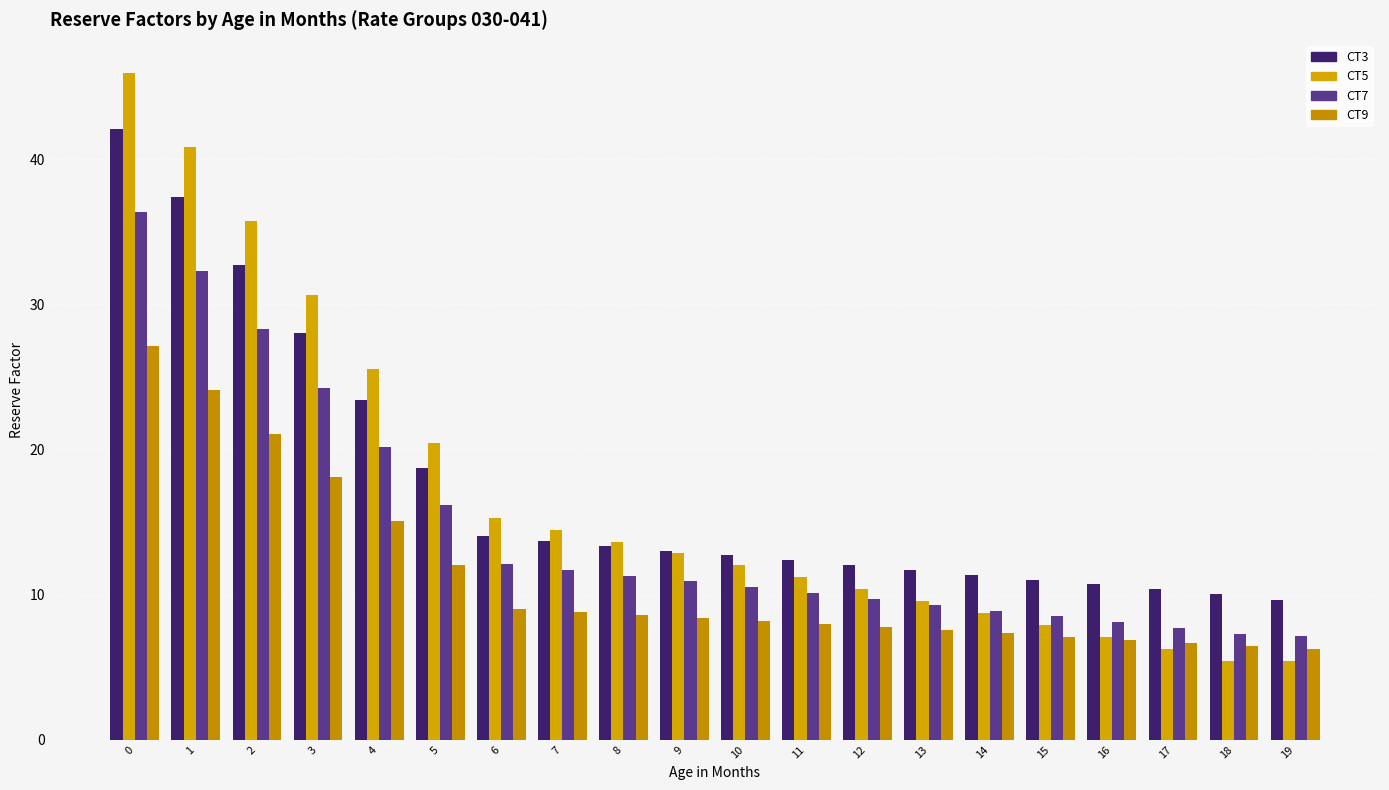

What are all the series names shown in the legend?

CT3, CT5, CT7, CT9